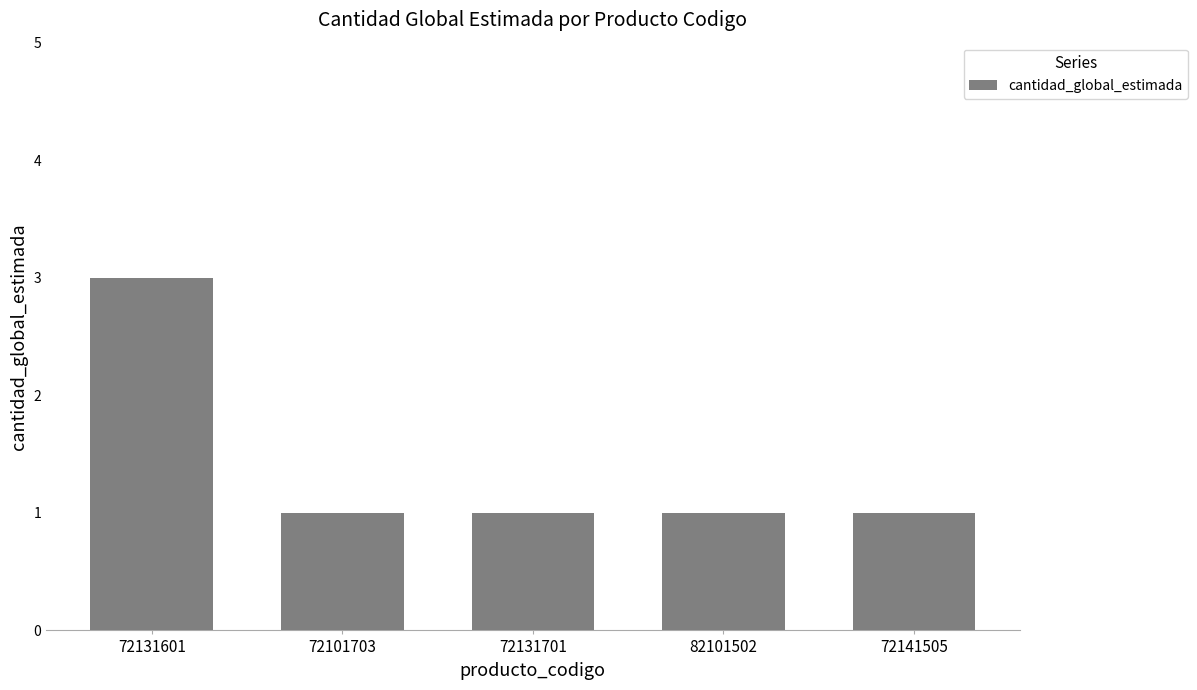

Which label corresponds to the largest value in the chart?

72131601